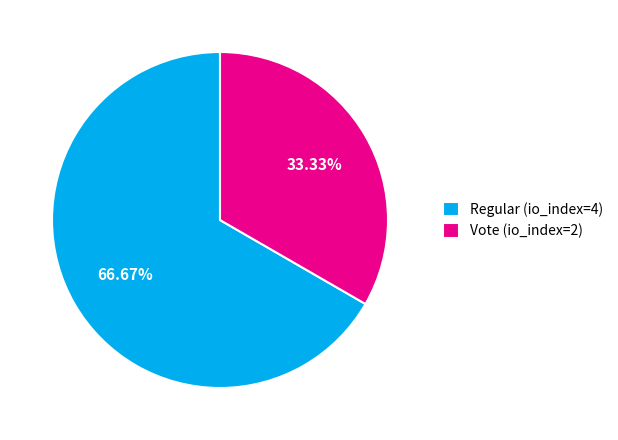

Which category has the smallest portion of the pie?

Vote (io_index=2)